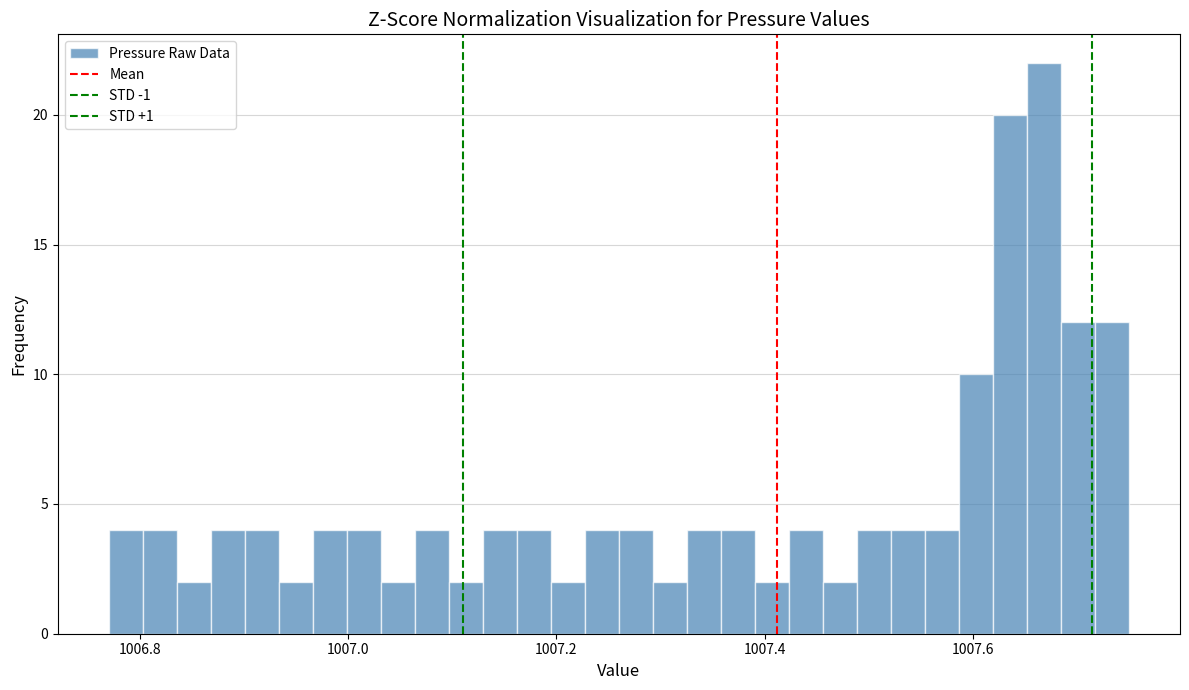

Around what value on the x-axis is the tallest bar? Give the approximate position of its centre, as read against the axis.

1007.66